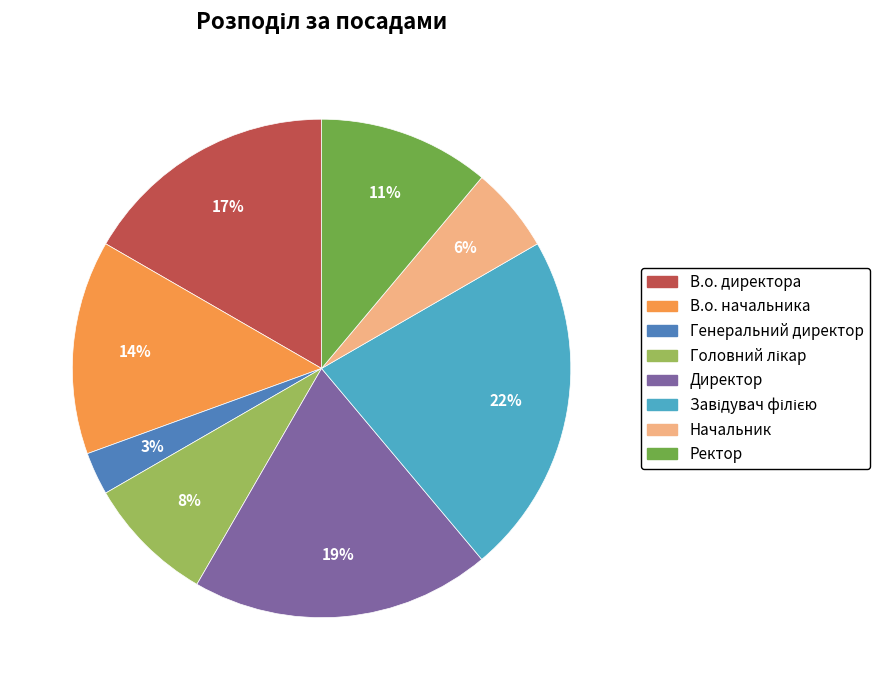

Which slice is the smallest?

Генеральний директор